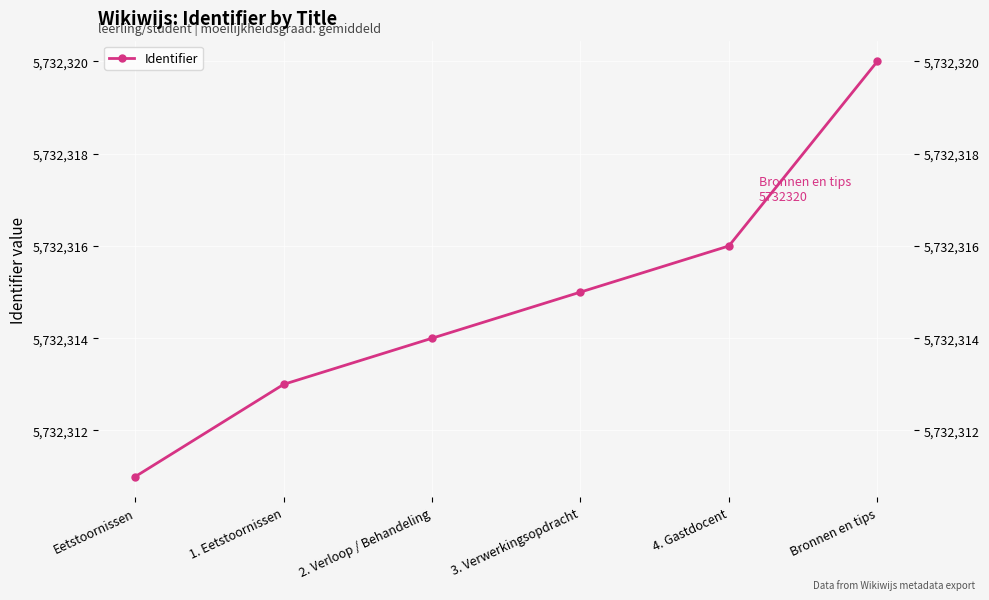

What is the value of the 2nd point from the left?

5732313